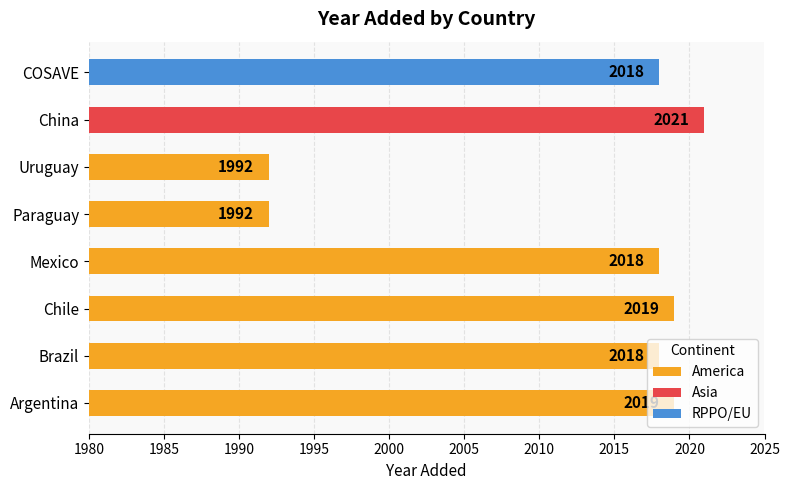

What is the value of the 4th bar from the left?

2018